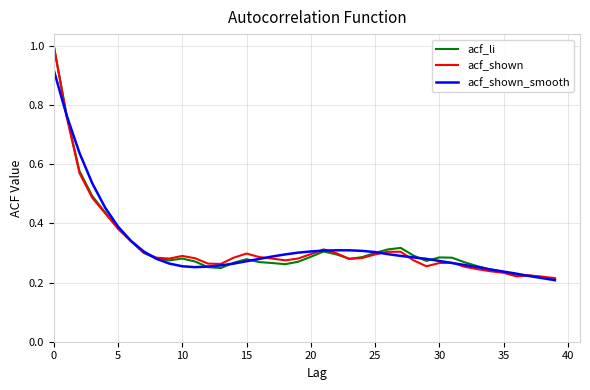

What are all the series names shown in the legend?

acf_li, acf_shown, acf_shown_smooth